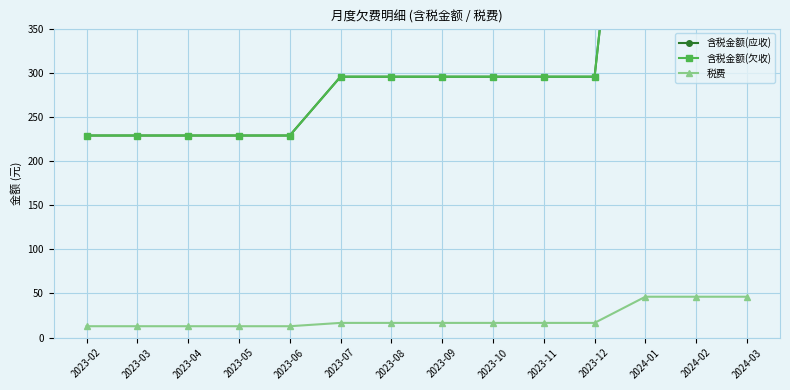

Where does the 含税金额(欠收) series first go above 295?

2023-07